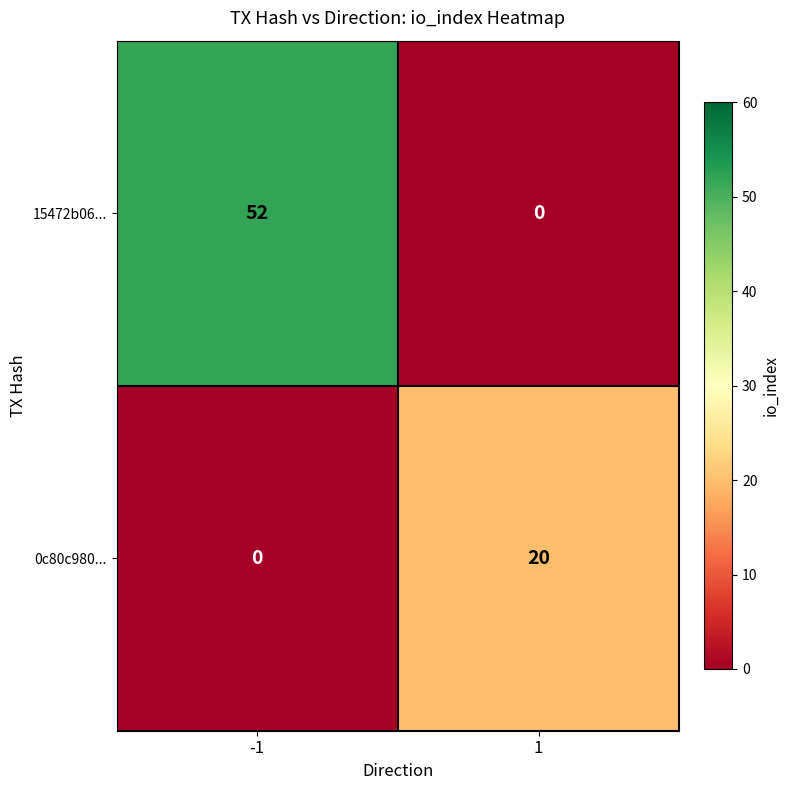

Rank the series by their maximum value, from lowest to highest.

0c80c980..., 15472b06...